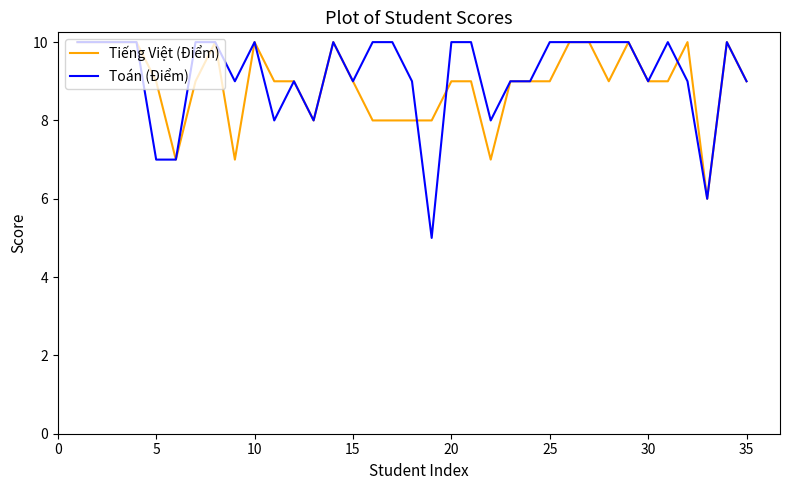

What is the sum of all Tiếng Việt (Điểm) values?

313